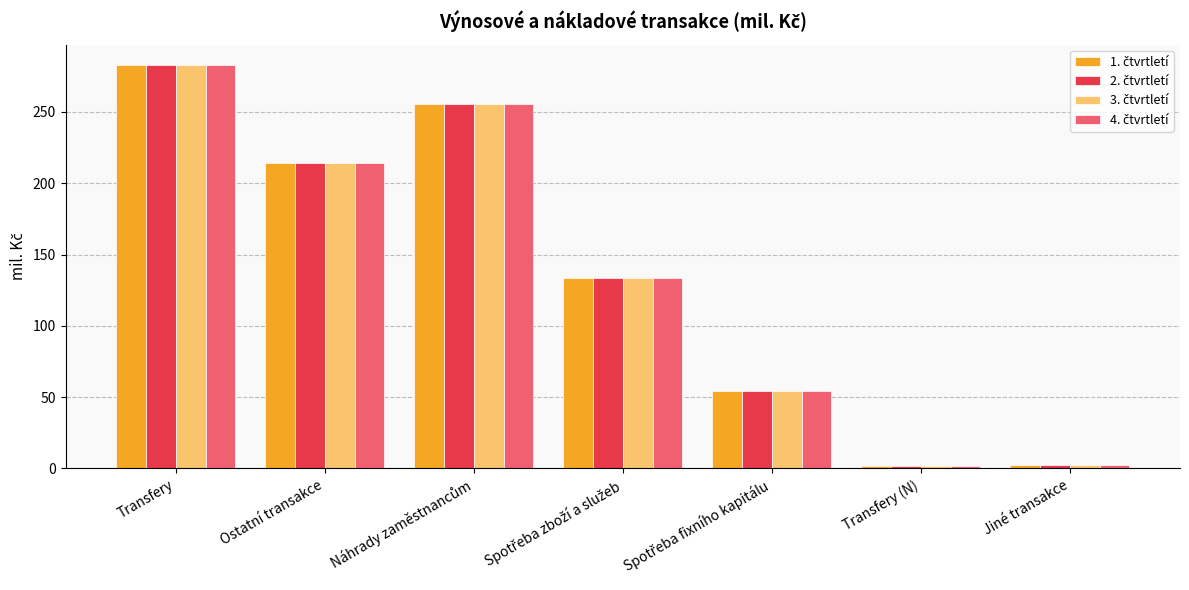

What is the maximum value shown in the chart?

283.0